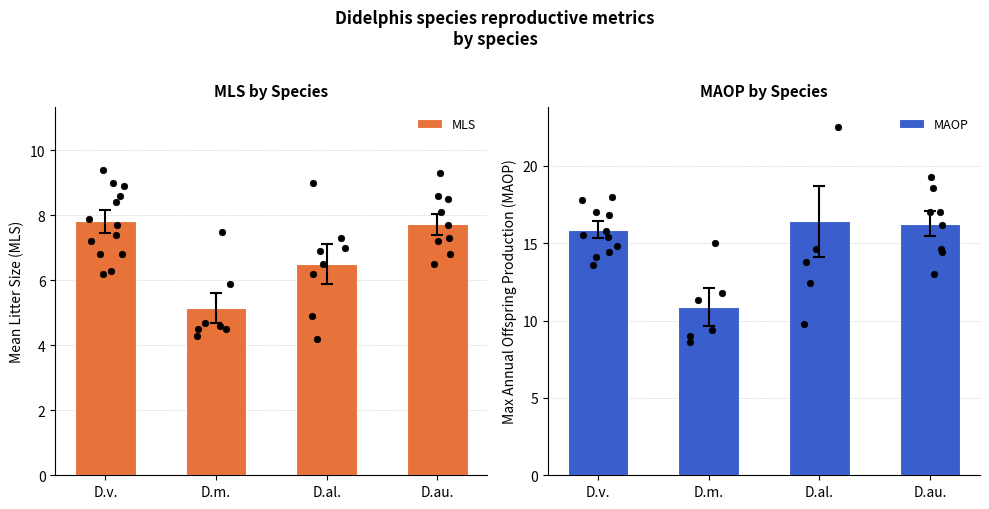

Which series has the widest spread of Y values?

MAOP